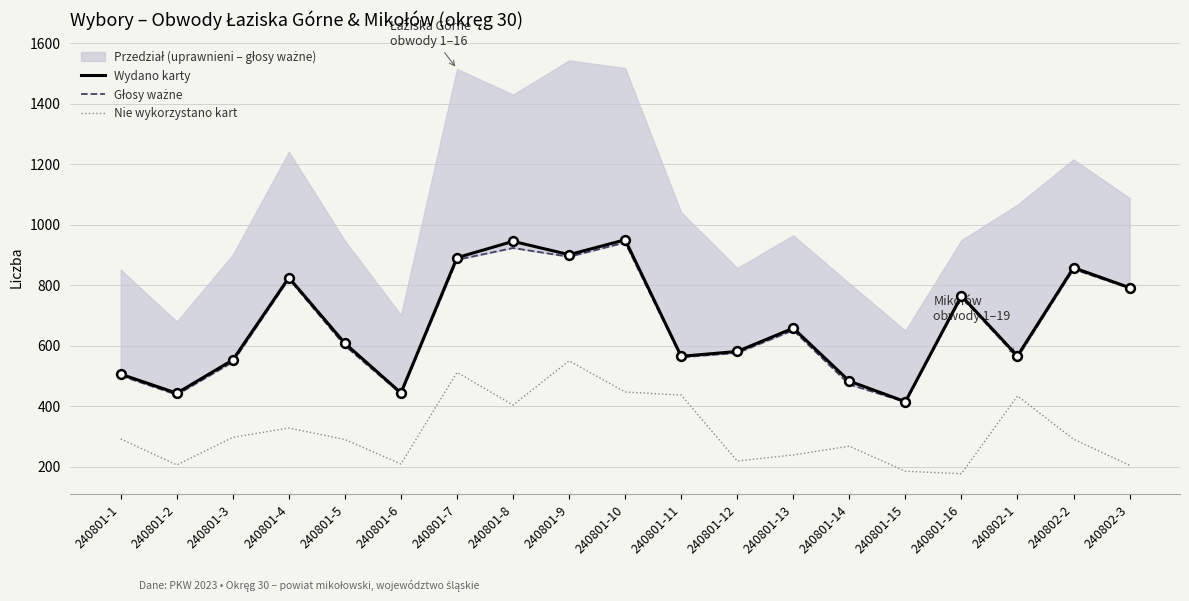

Which series has the widest spread of Y values?

Wydano karty